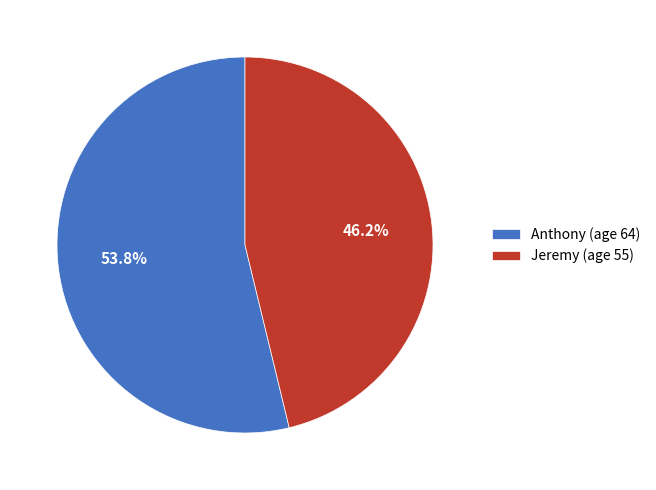

Count the number of slices in the pie.

2